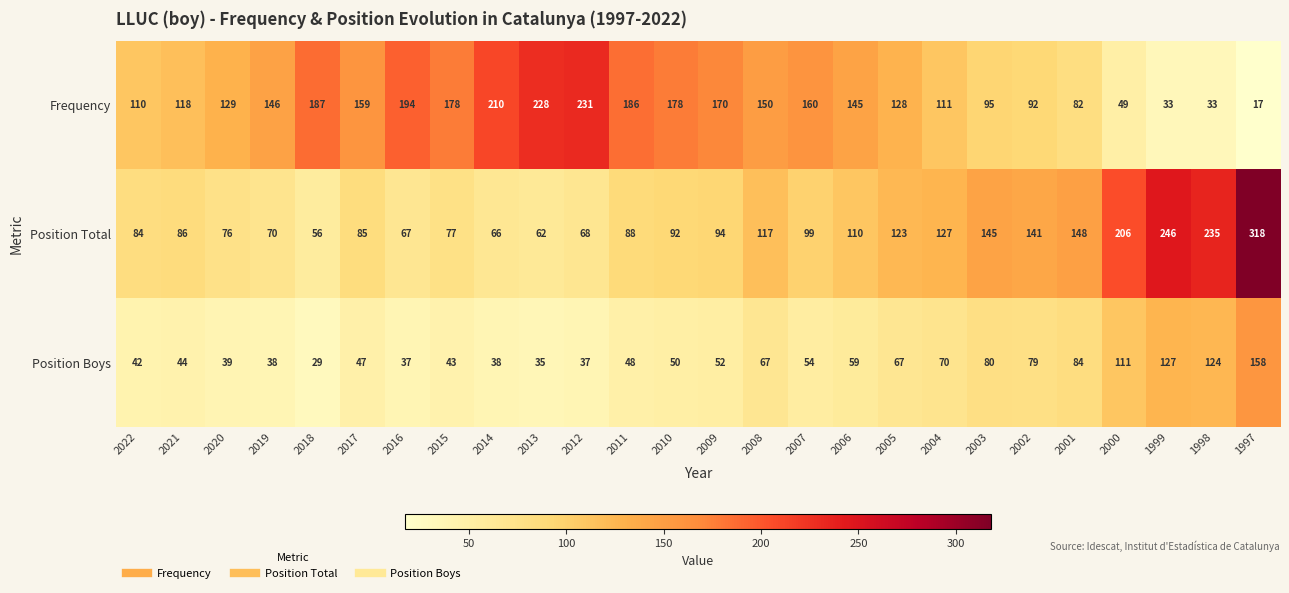

How many values in the Position Total series are below 94?

13